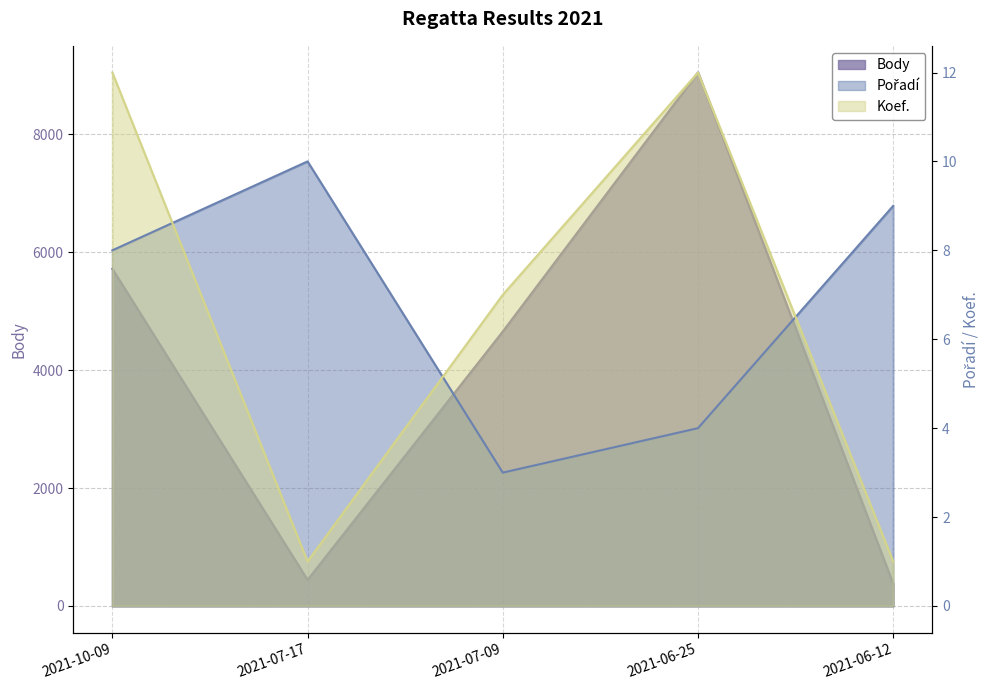

What is the label of the 2nd point from the left?

2021-07-17